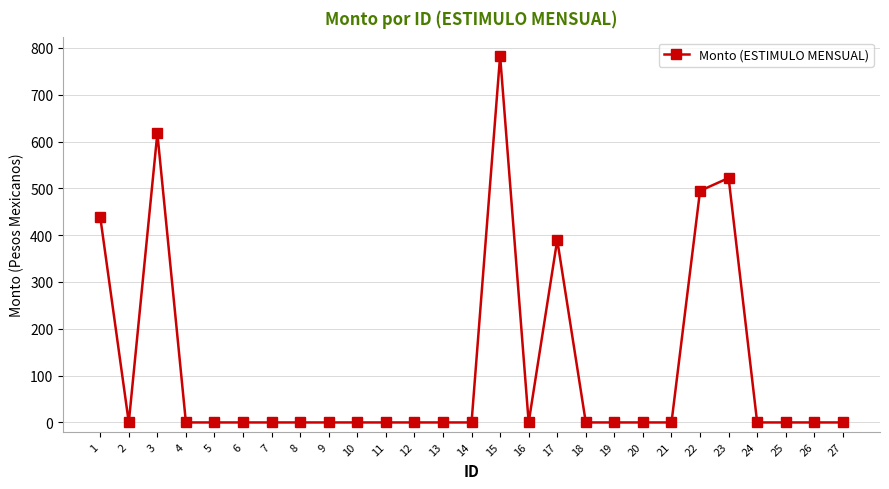

At which category does the data reach its first local valley?

2